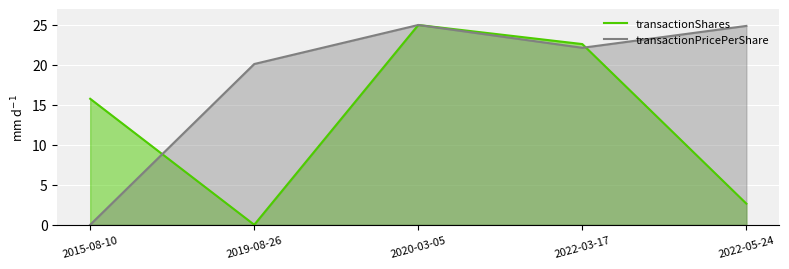

The transactionPricePerShare series shows 25.0 at 2020-03-05. True or false?

True